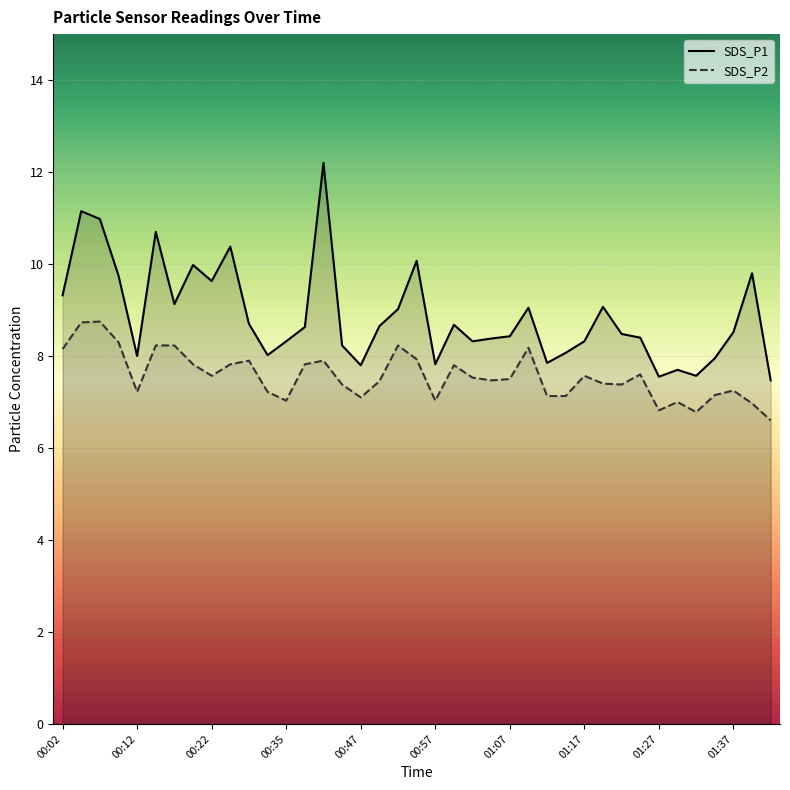

How many lines are shown in the chart?

2